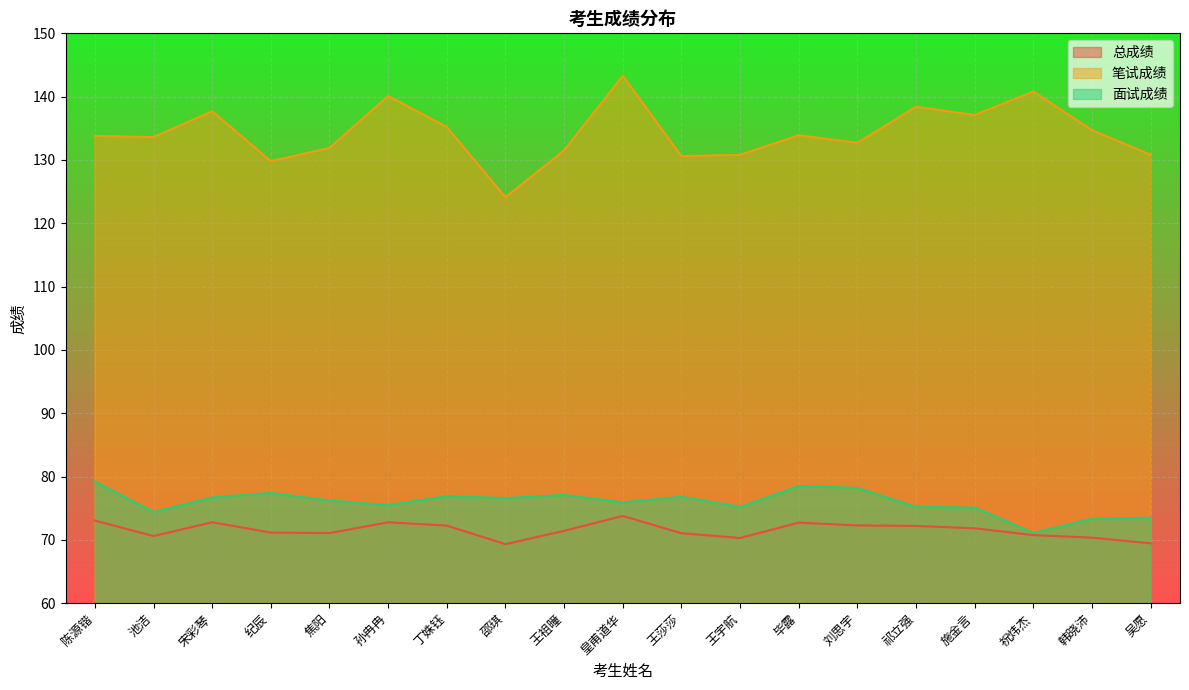

Where is 笔试成绩 nearest to the value 133?

刘思宇